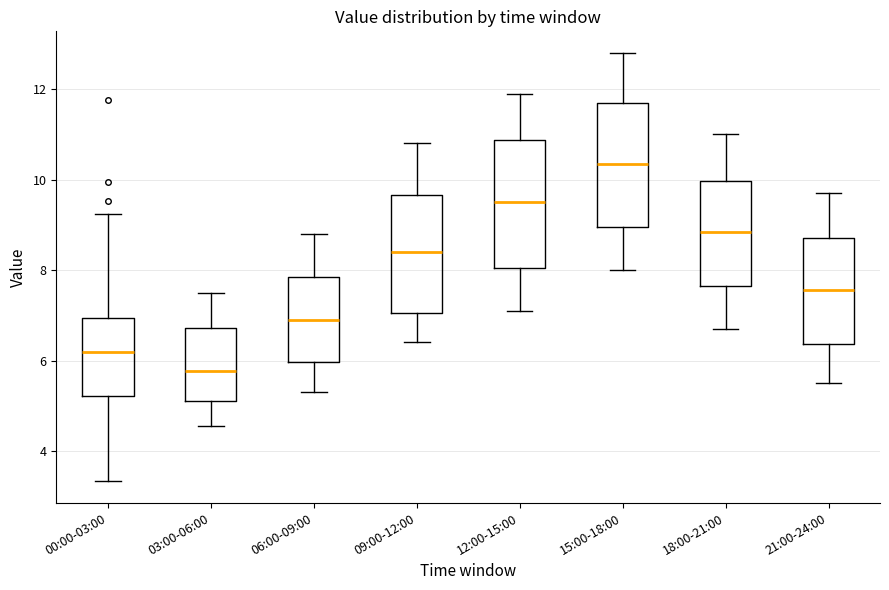

Reading left to right, read every box against the y-axis: the position of its median line, the range the box covers, and the ends of its whiskers. The values are not printed on the chart, so give them approximately, as read against the axis.

00:00-03:00: median 6.2, box 5.2 to 7.0, whiskers 3.4 to 9.2
03:00-06:00: median 5.8, box 5.2 to 6.8, whiskers 4.6 to 7.6
06:00-09:00: median 7.0, box 6.0 to 7.8, whiskers 5.4 to 8.8
09:00-12:00: median 8.4, box 7.0 to 9.6, whiskers 6.4 to 10.8
12:00-15:00: median 9.6, box 8.0 to 10.8, whiskers 7.2 to 12.0
15:00-18:00: median 10.4, box 9.0 to 11.8, whiskers 8.0 to 12.8
18:00-21:00: median 8.8, box 7.6 to 10.0, whiskers 6.8 to 11.0
21:00-24:00: median 7.6, box 6.4 to 8.8, whiskers 5.6 to 9.8